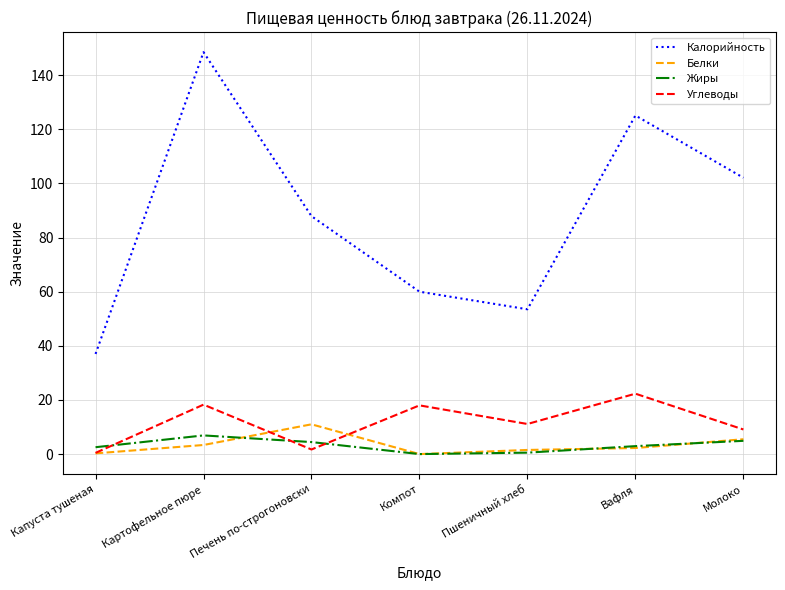

Is it true that Калорийность equals 34.5 at Пшеничный хлеб?

False